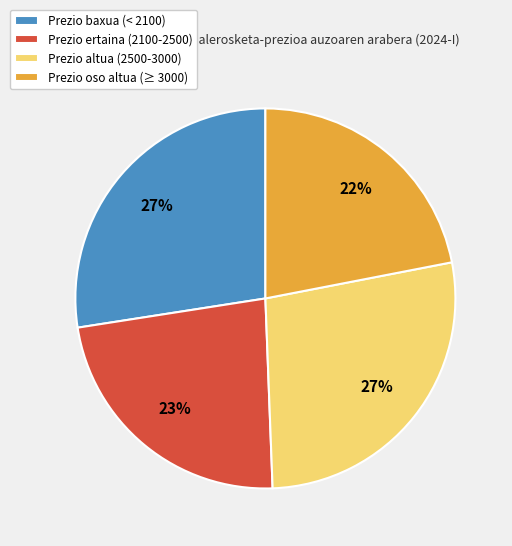

To the nearest percent, what portion does Prezio oso altua (≥ 3000) represent?

22%